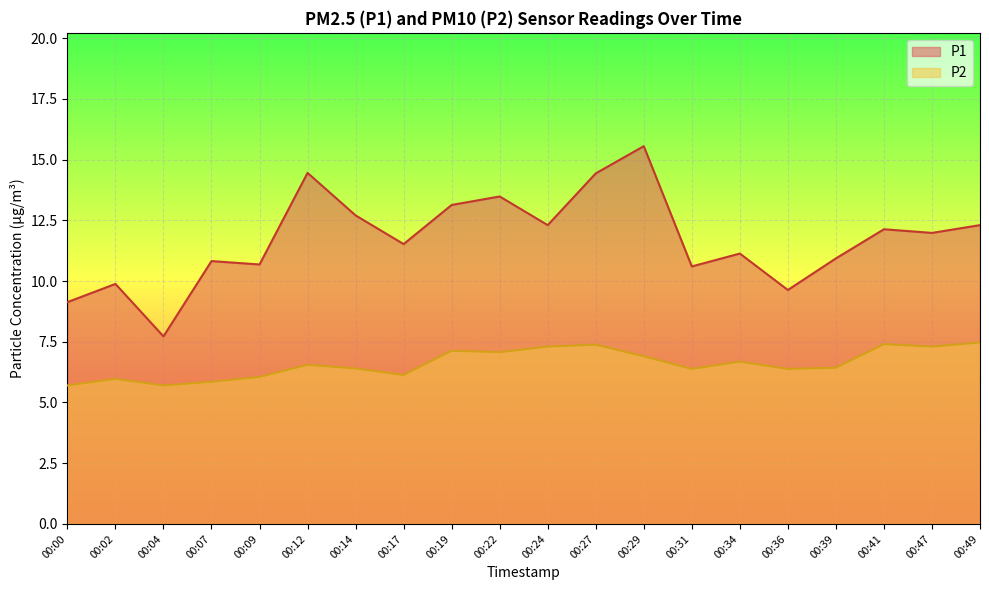

What is the value of the P1 point at the 6th from the left?

14.4